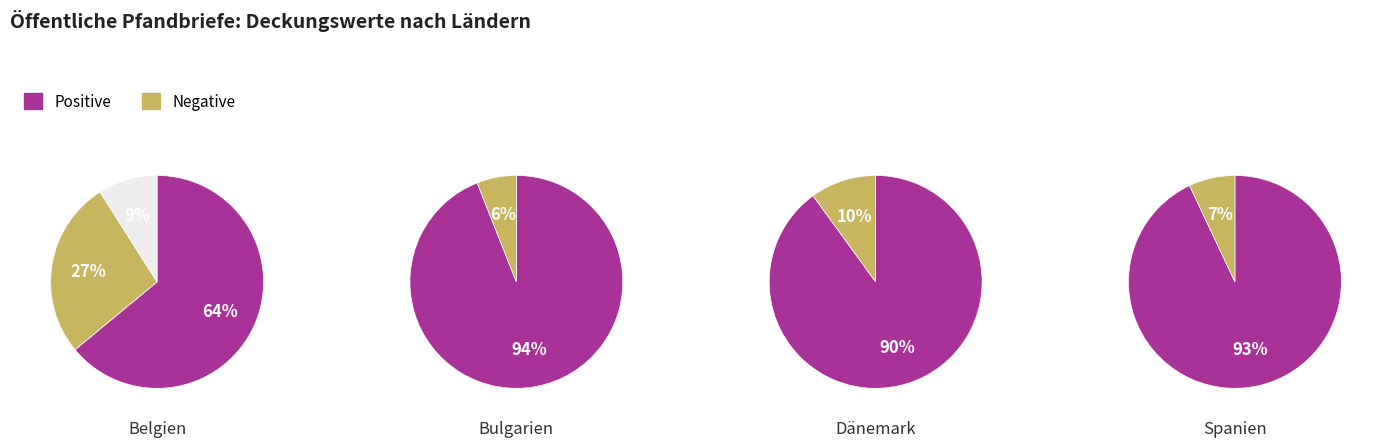

Between 1 and 0, which is larger?

1